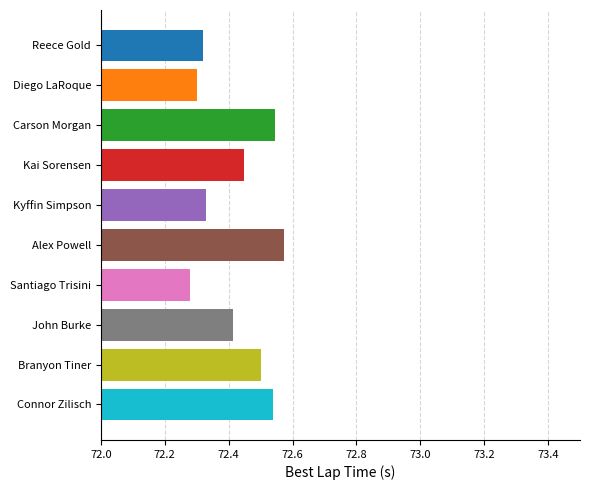

What is the ratio of the value at Diego LaRoque to the value at Kai Sorensen?

1.0